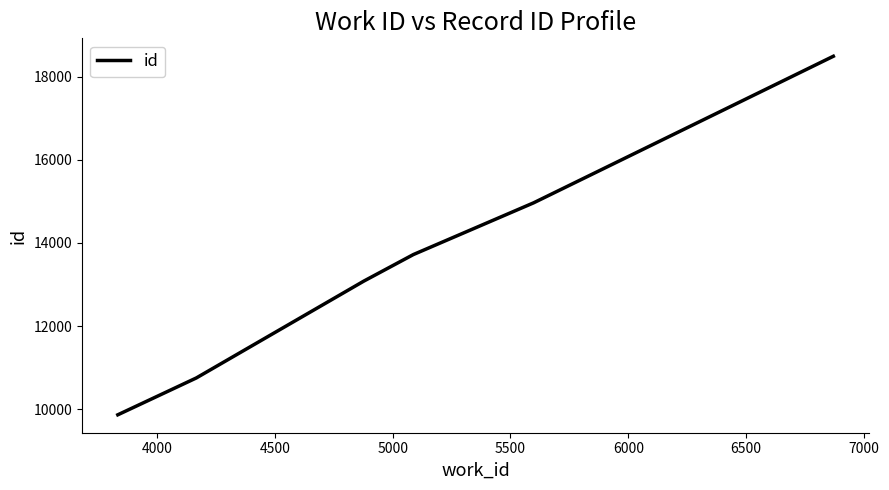

What is the average value?

13479